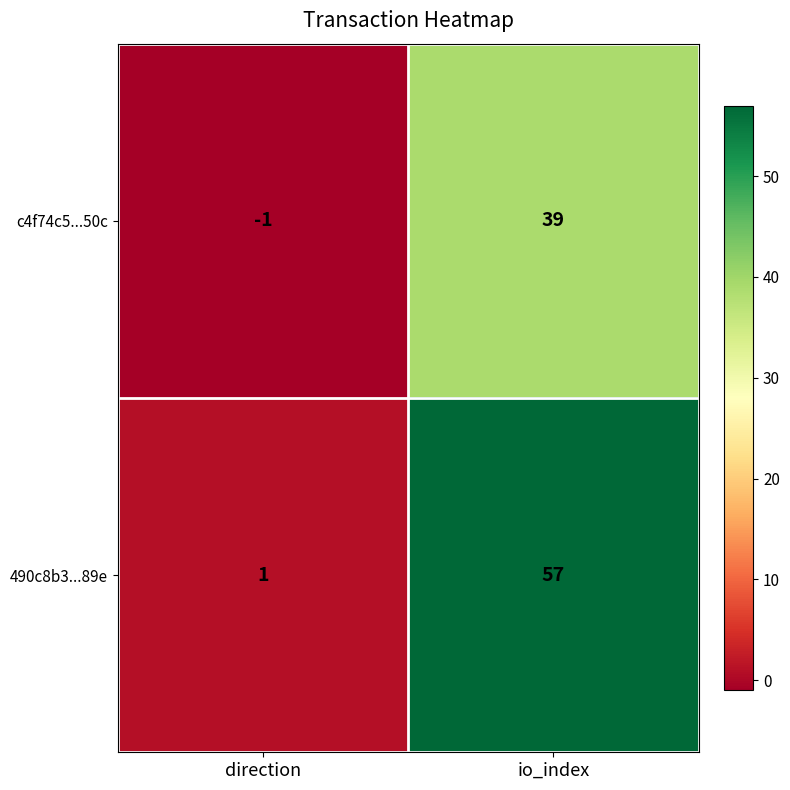

What is the sum of the 490c8b3...89e values at io_index and direction?

58